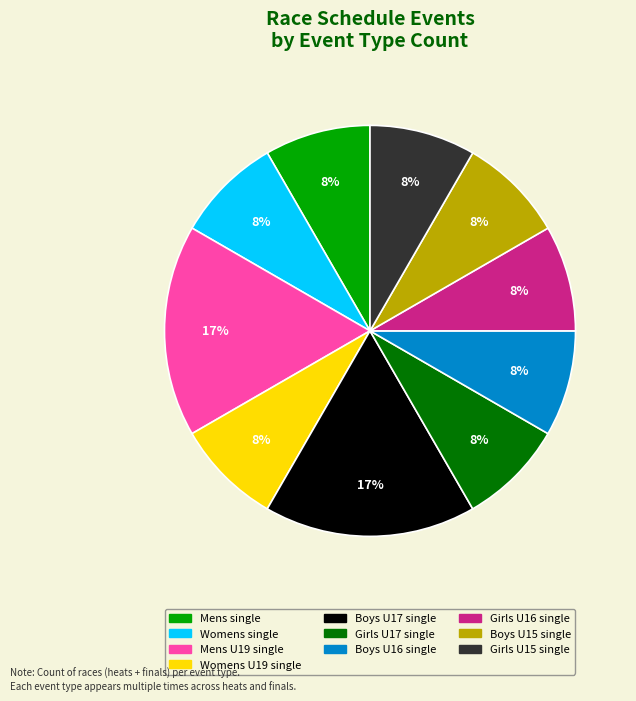

Is there a majority slice in this chart?

No